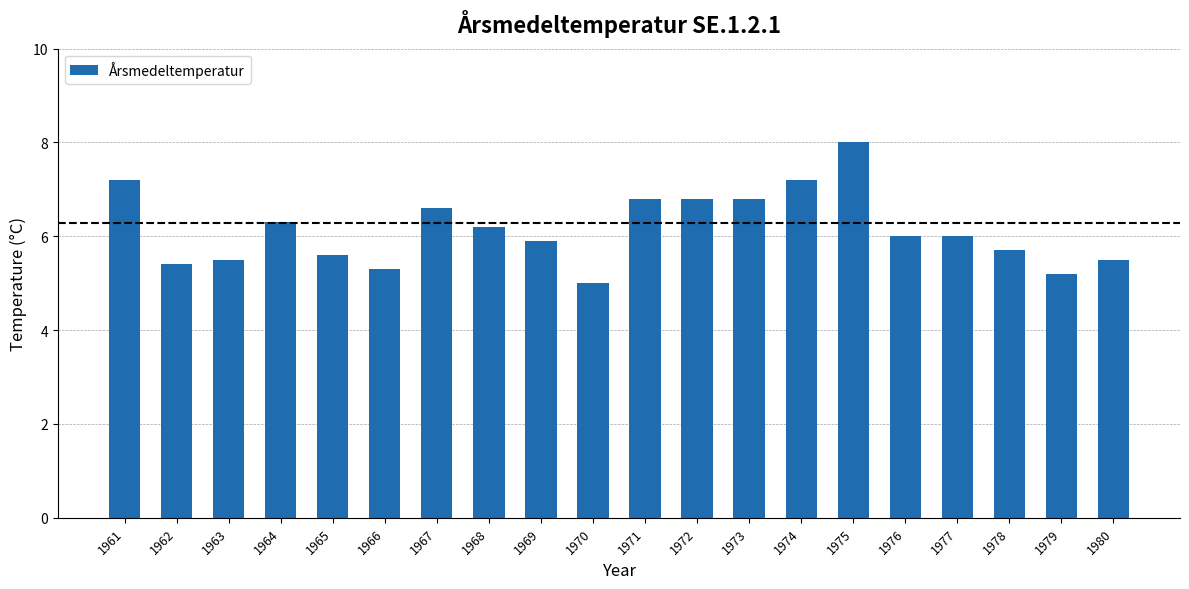

Reading left to right, what are all the values shown in this chart?

7.2	5.4	5.5	6.3	5.6	5.3	6.6	6.2	5.9	5.0	6.8	6.8	6.8	7.2	8.0	6.0	6.0	5.7	5.2	5.5